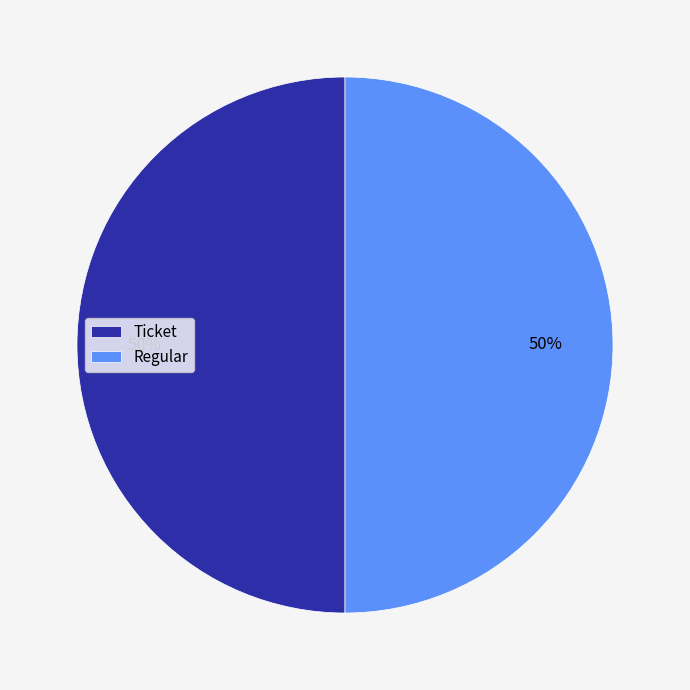

To the nearest percent, what is the combined percentage of Ticket and Regular?

100%